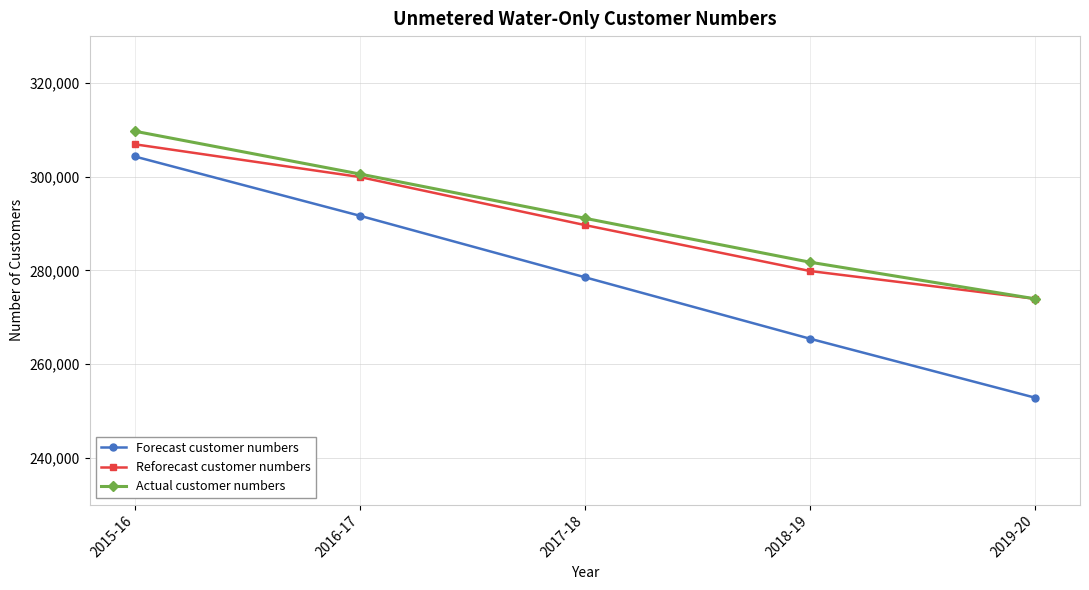

True or false: Reforecast customer numbers has more than 2 points higher than both neighbors.

False